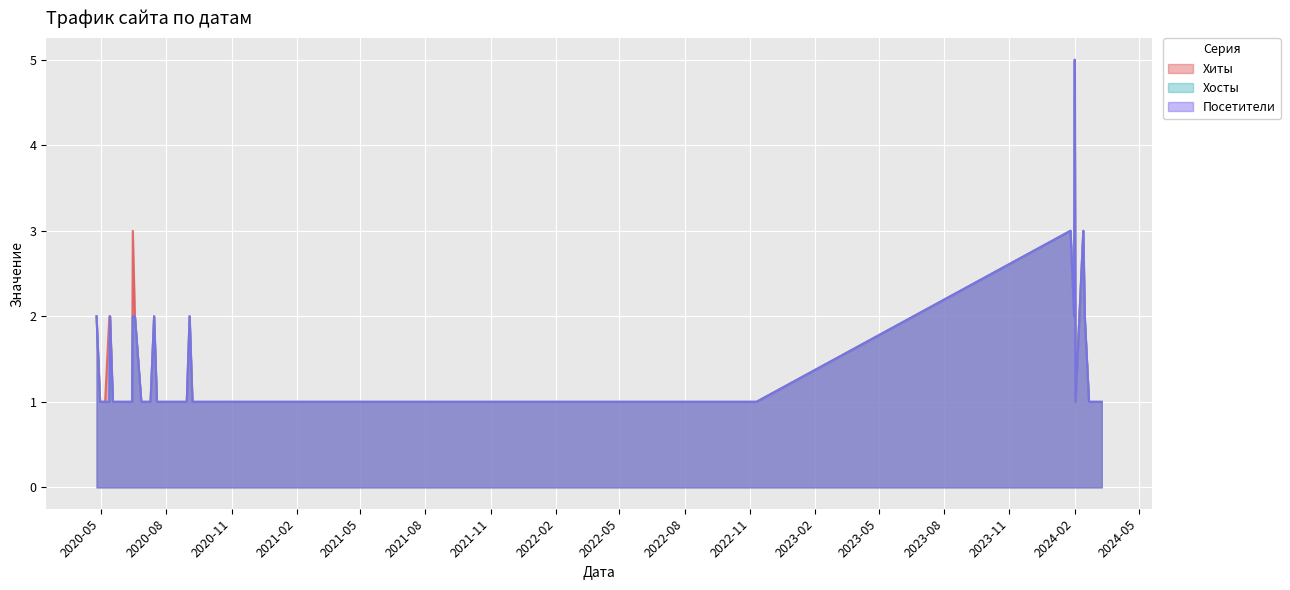

True or false: Посетители and Хиты intersect in this chart.

False